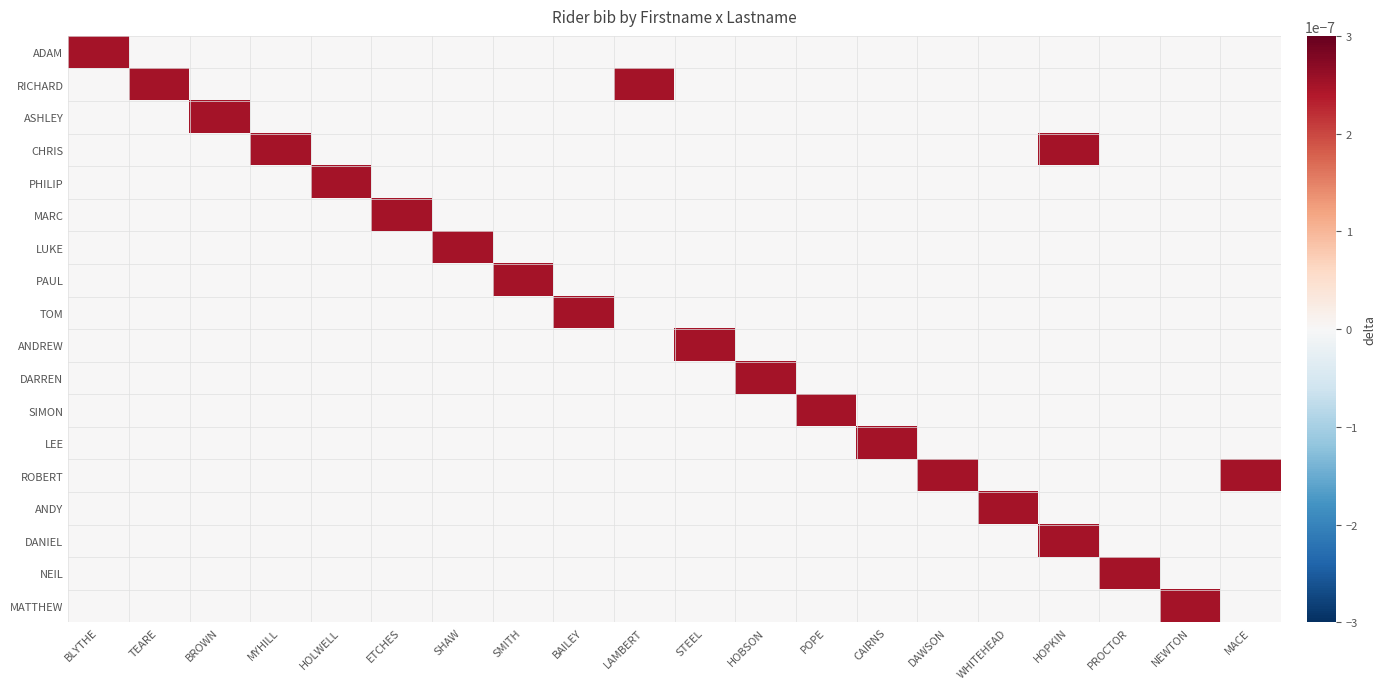

At STEEL, list the series in order from smallest to largest.

ADAM, RICHARD, ASHLEY, CHRIS, PHILIP, MARC, LUKE, PAUL, TOM, DARREN, SIMON, LEE, ROBERT, ANDY, DANIEL, NEIL, MATTHEW, ANDREW